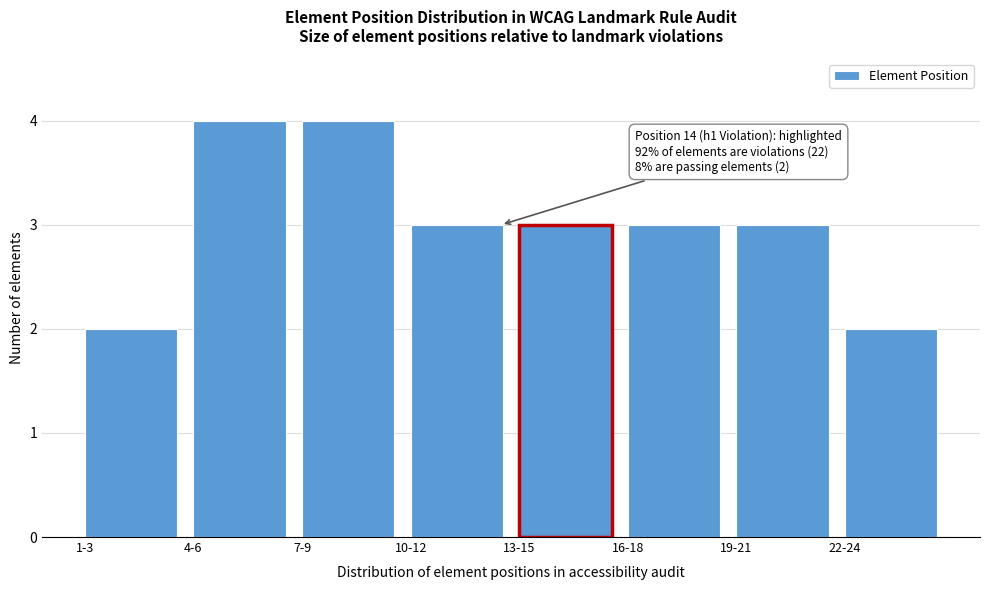

Reading left to right, what are all the values shown in this chart?

2	4	4	3	3	3	3	2